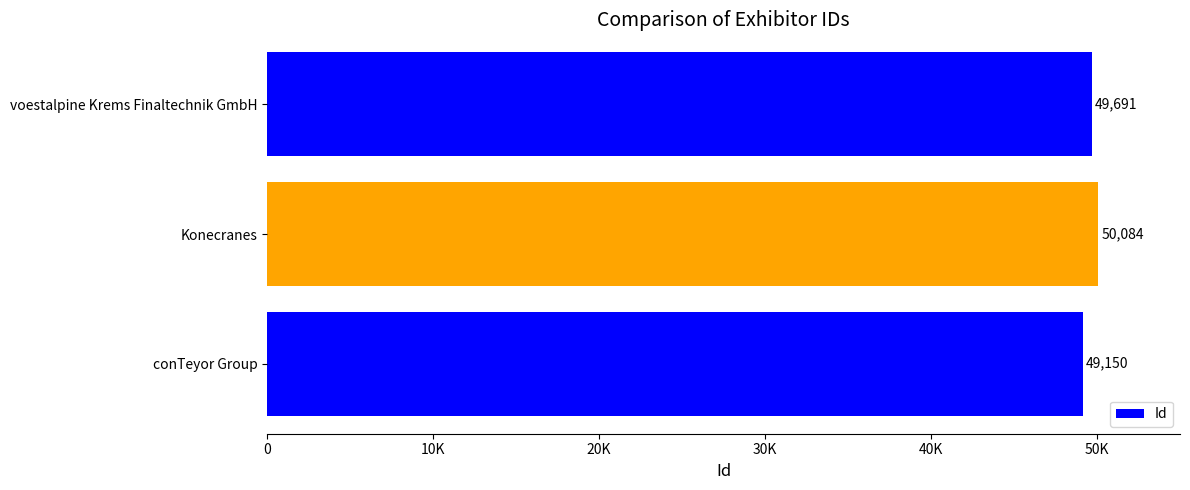

How many data points are less than 49691?

1